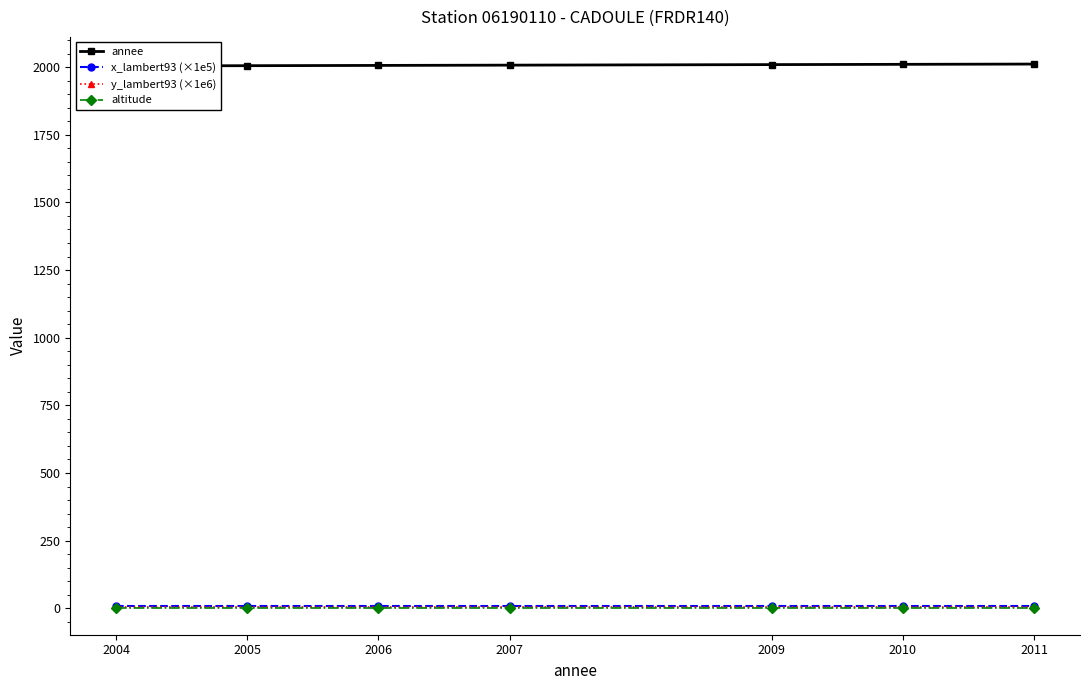

Which series has the largest total across all categories?

annee